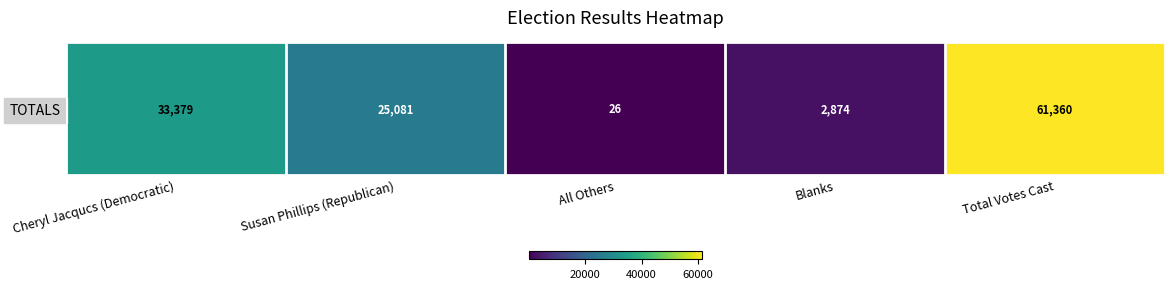

Rank the categories by value from lowest to highest.

All Others, Blanks, Susan Phillips (Republican), Cheryl Jacqucs (Democratic), Total Votes Cast